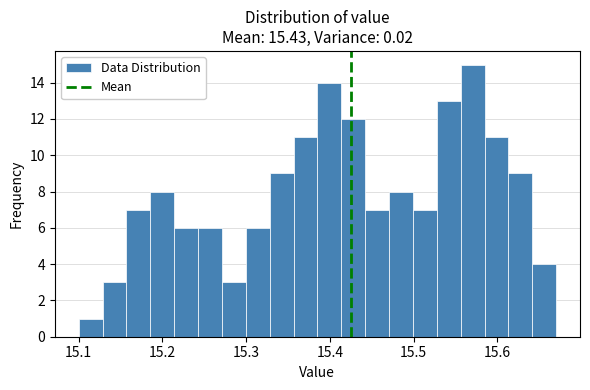

Read against the x-axis, roughly where is the centre of the tallest bar?

15.57